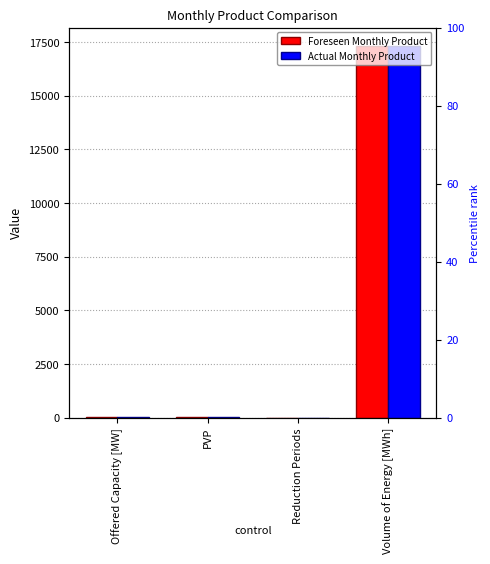

At which label does Foreseen Monthly Product first exceed 24?

Volume of Energy [MWh]